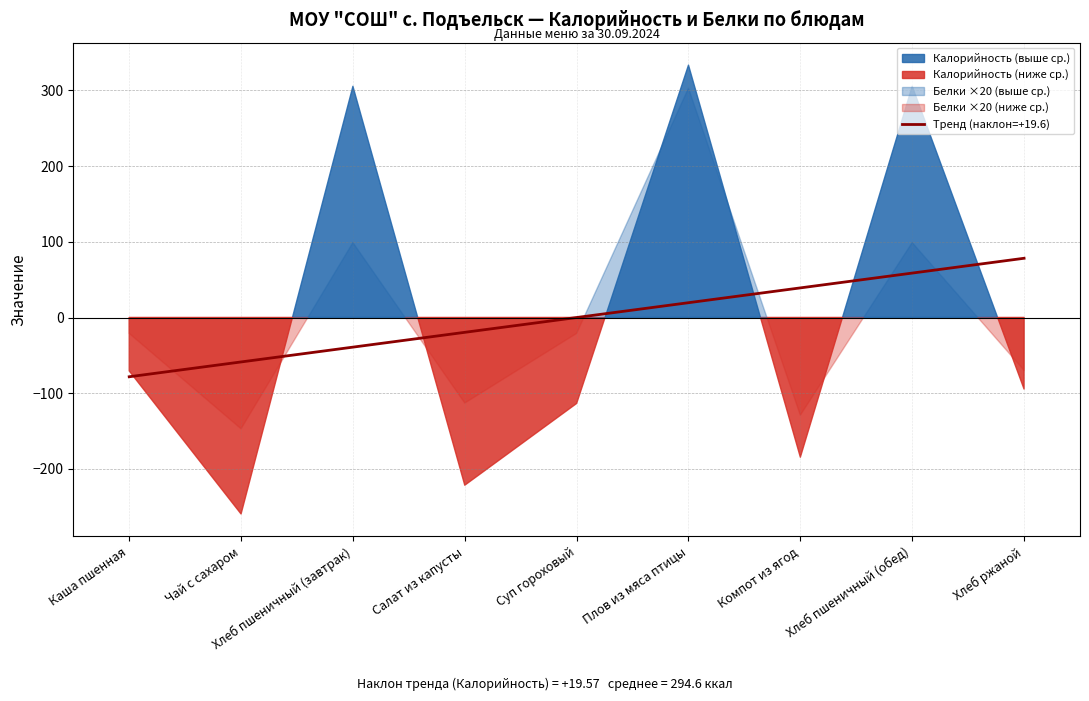

The value at Салат из капусты is -5.1. True or false?

False